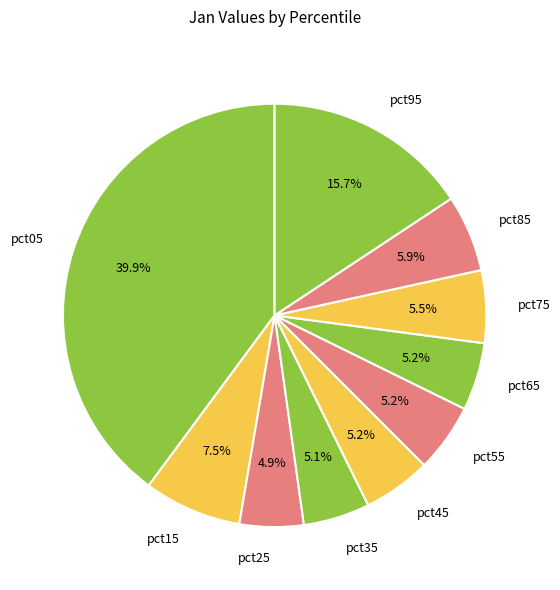

True or false: pct45 accounts for 12% of the total.

False